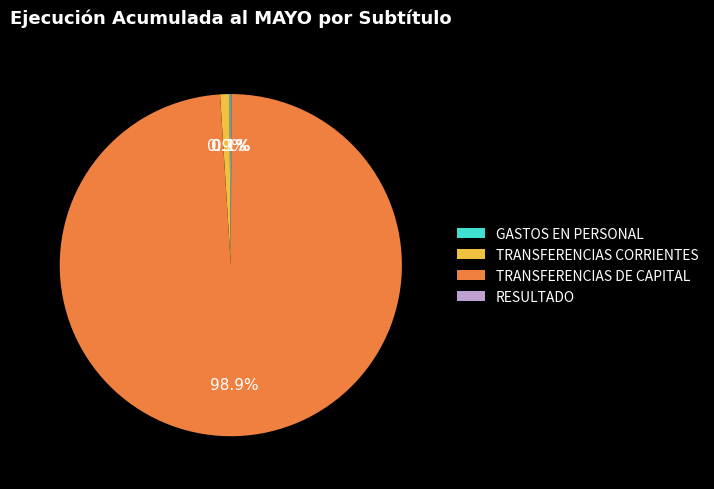

Is the sum of TRANSFERENCIAS CORRIENTES and TRANSFERENCIAS DE CAPITAL greater than half?

Yes